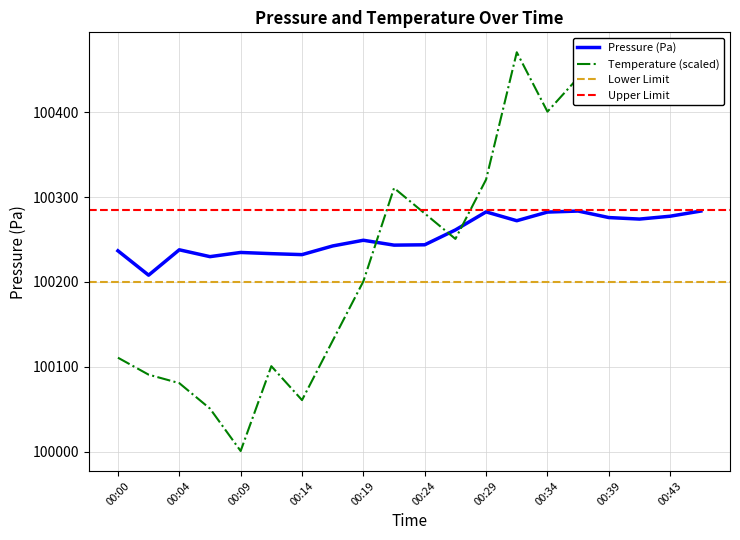

What is the spread (max minus min) of values at 00:43?

173.2